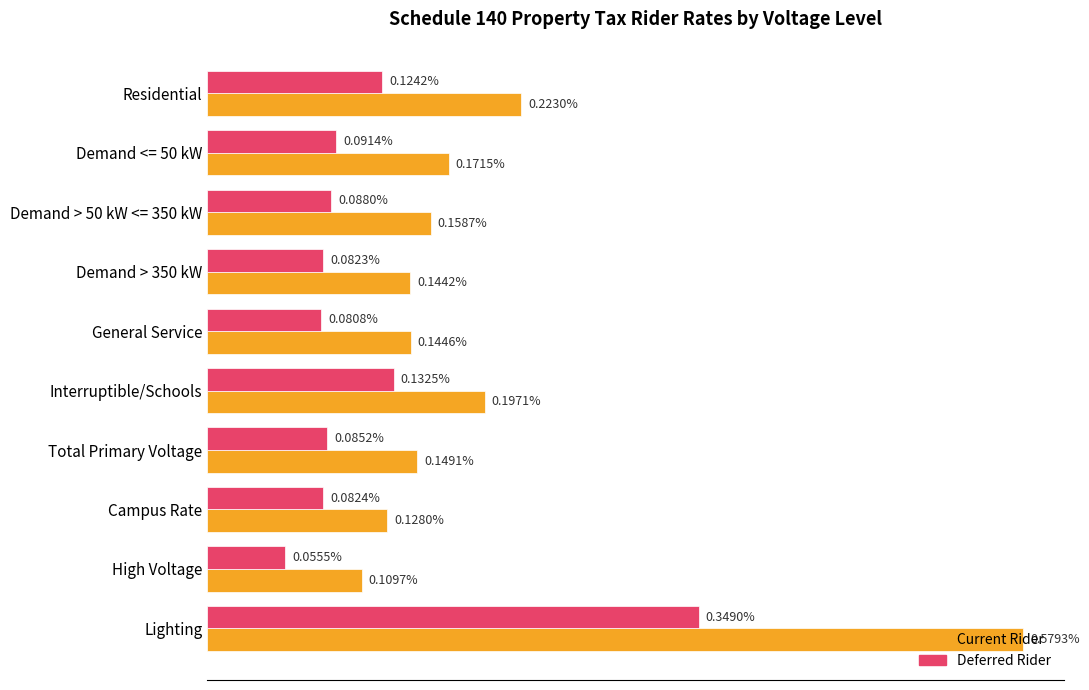

At which label is Current Rider closest to 0?

High Voltage